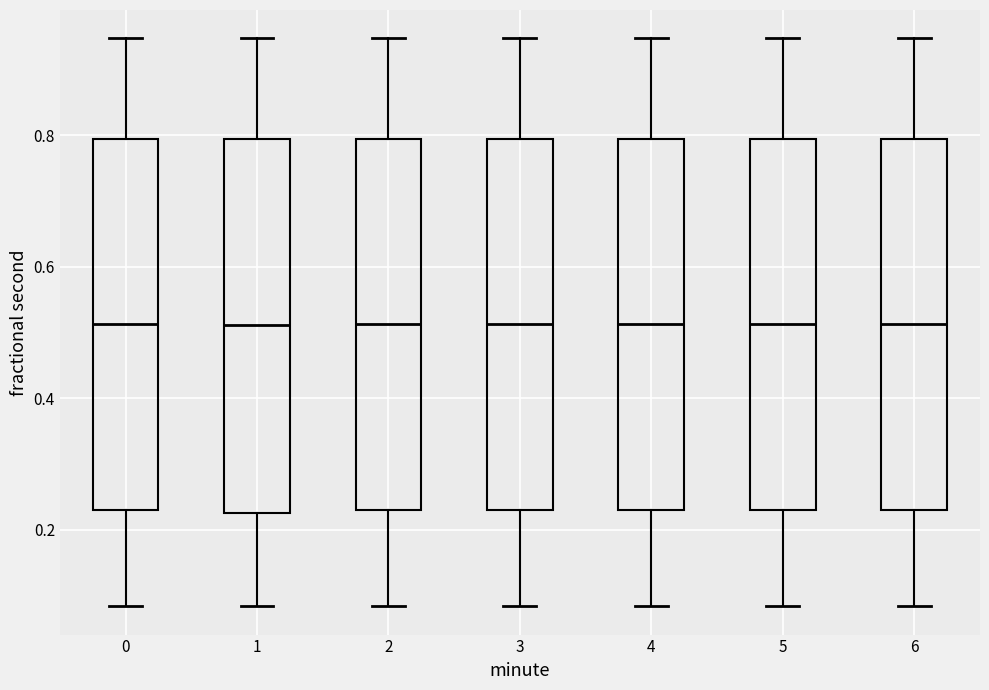

Reading left to right, transcribe this box plot: for each box, give where its median line is, the range the box spans, and where its two whiskers end, as read against the y-axis. The values are not printed on the chart, so give them approximately, as read against the axis.

0: median 0.52, box 0.22 to 0.80, whiskers 0.08 to 0.94
1: median 0.52, box 0.22 to 0.80, whiskers 0.08 to 0.94
2: median 0.52, box 0.22 to 0.80, whiskers 0.08 to 0.94
3: median 0.52, box 0.22 to 0.80, whiskers 0.08 to 0.94
4: median 0.52, box 0.22 to 0.80, whiskers 0.08 to 0.94
5: median 0.52, box 0.22 to 0.80, whiskers 0.08 to 0.94
6: median 0.52, box 0.22 to 0.80, whiskers 0.08 to 0.94